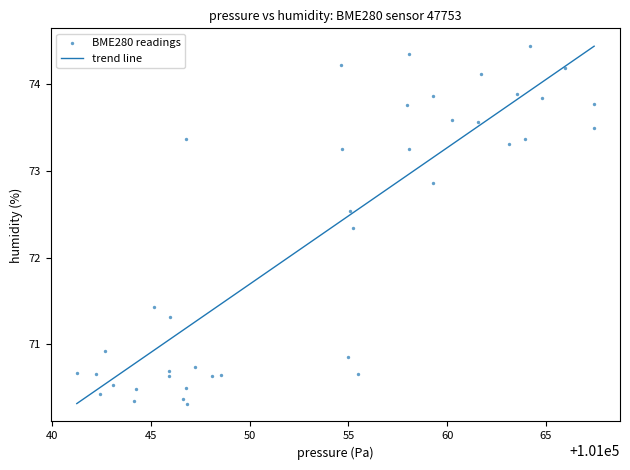

What Y value in the scatter plot is closest to 72?

72.3